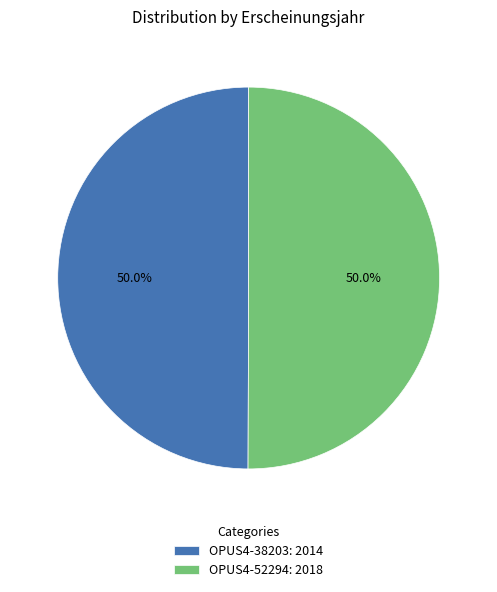

What percentage is NOT represented by OPUS4-52294?

50.0%